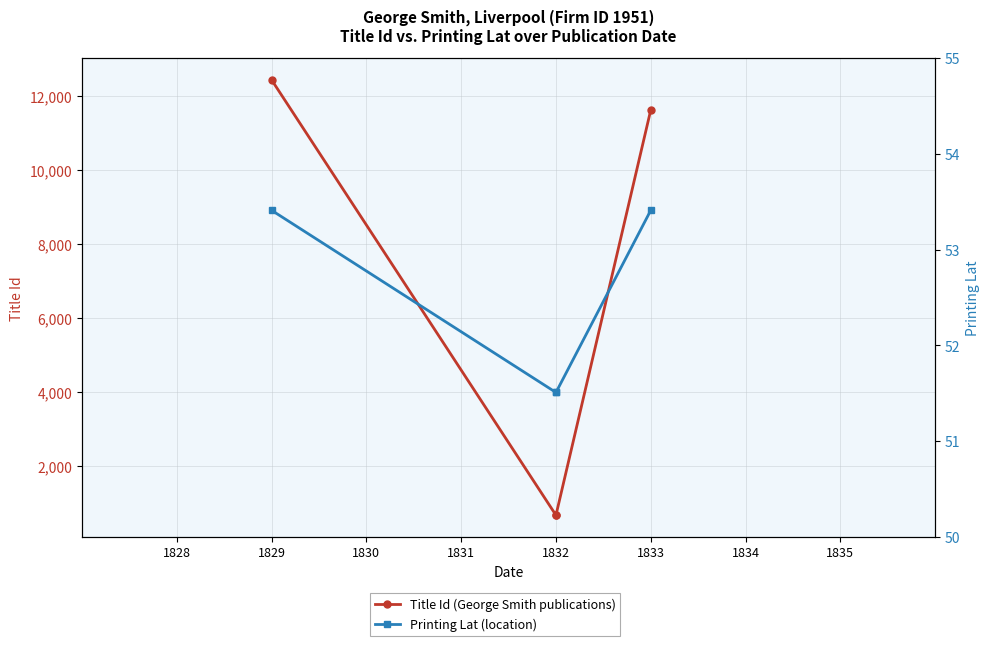

How many series are shown in this chart?

2